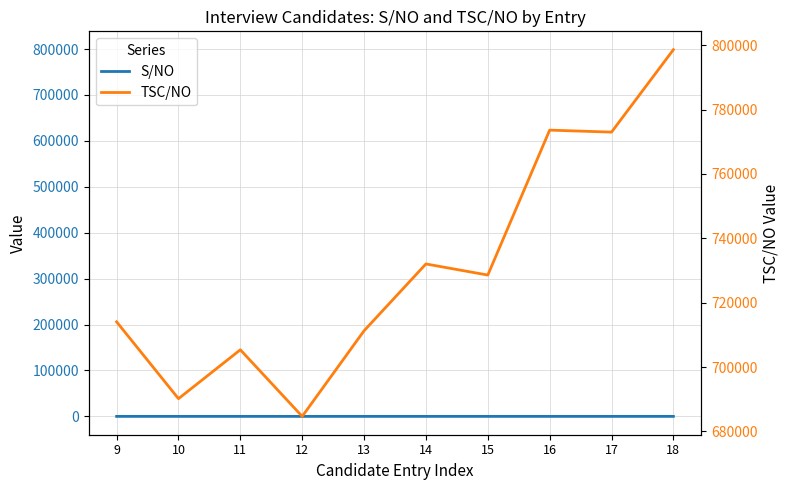

What is the value of the S/NO point at the 10th from the left?

18